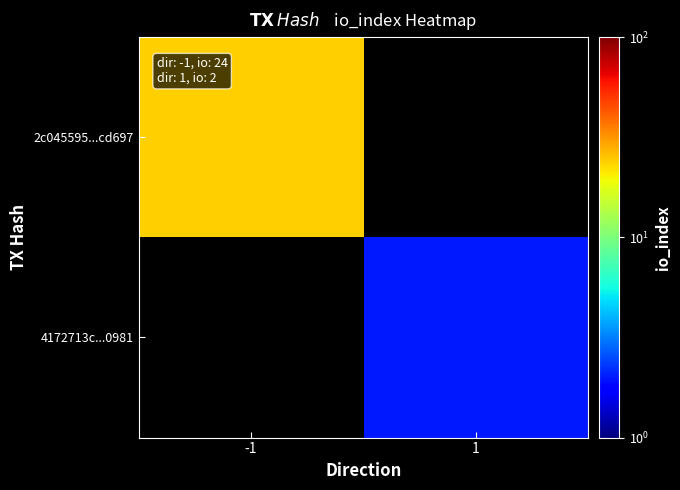

The value of 4172713c...0981 at 1 is 1.1. True or false?

False